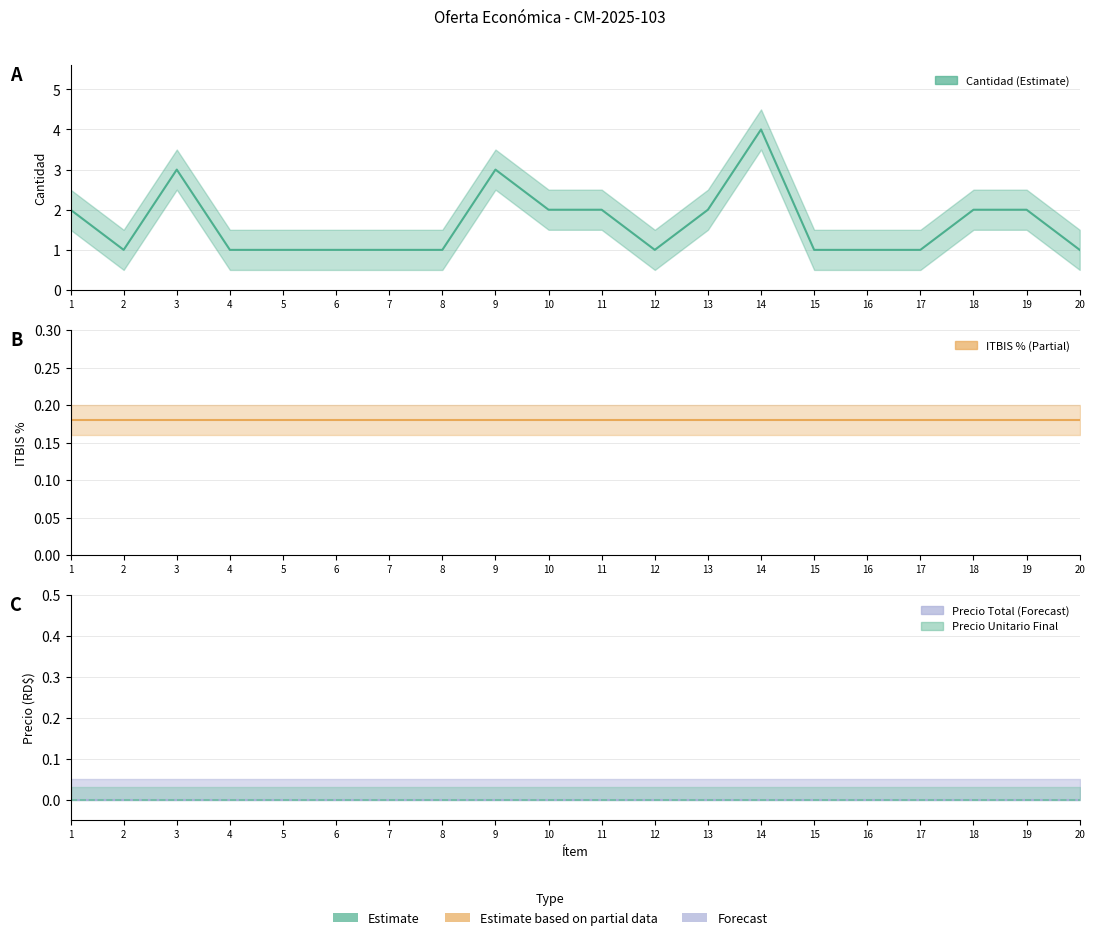

Does the chart have visible grid lines?

Yes